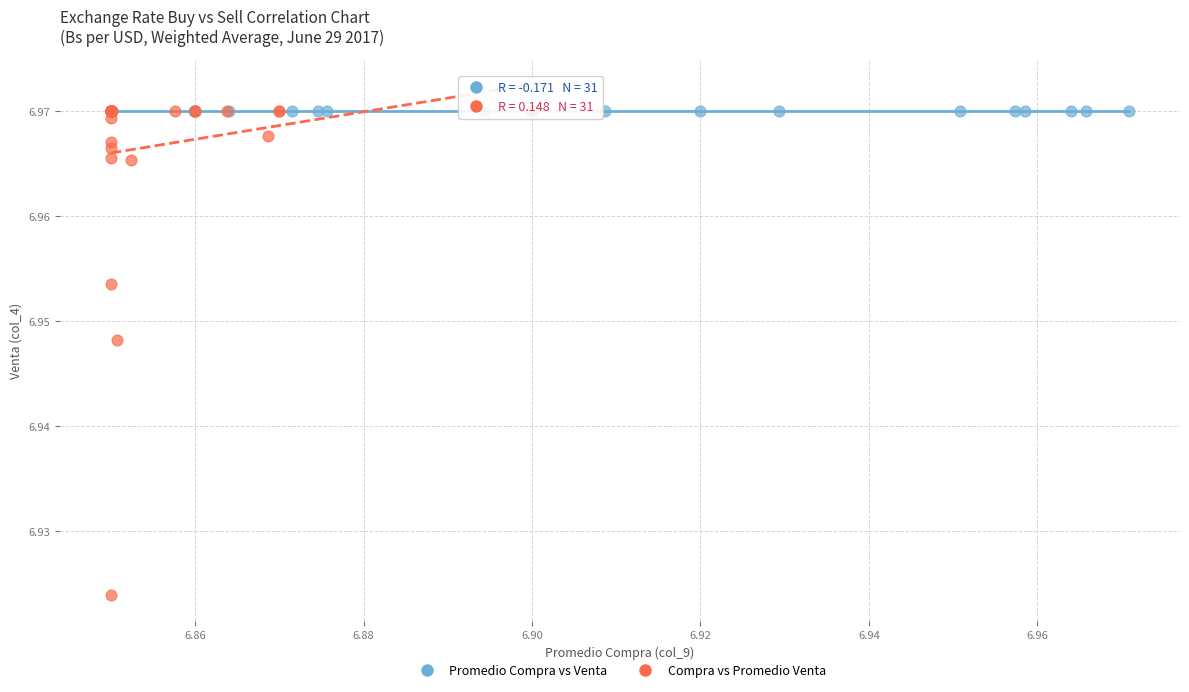

Which series reaches the minimum Y coordinate?

Compra vs Promedio Venta